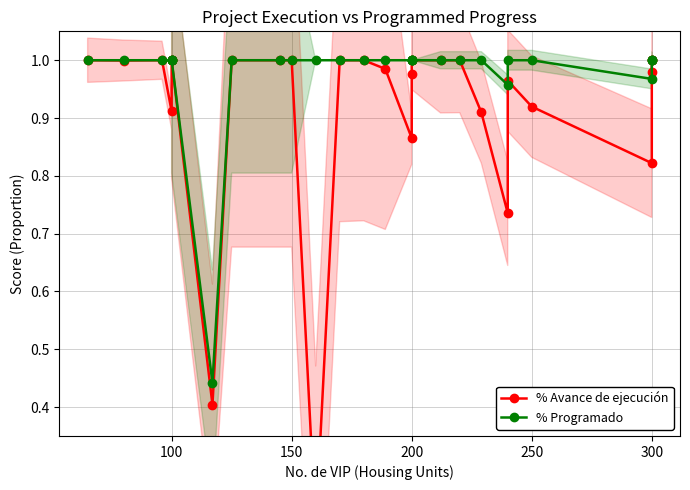

How many values in the % Avance de ejecución series are below 1?

13